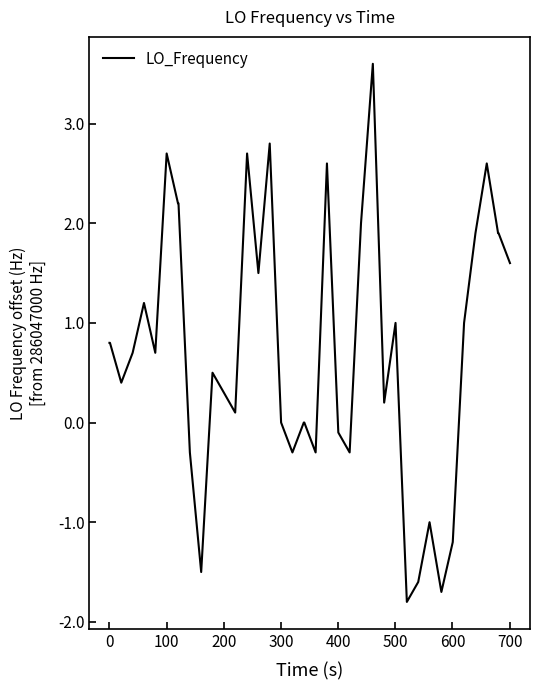

What is the difference between the maximum and minimum values?

5.4